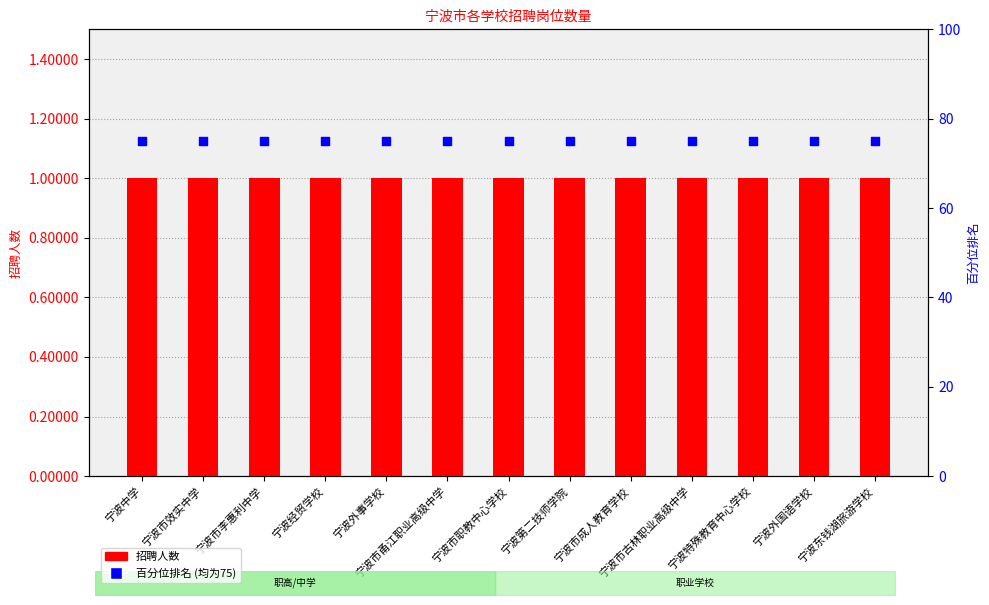

At which category is the sum across all series the highest?

宁波中学